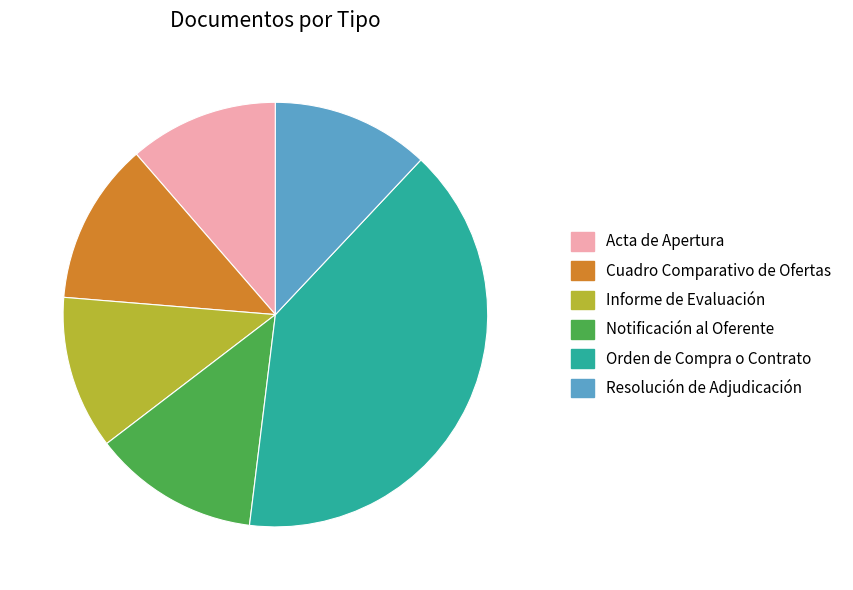

How many slices are in this pie chart?

6